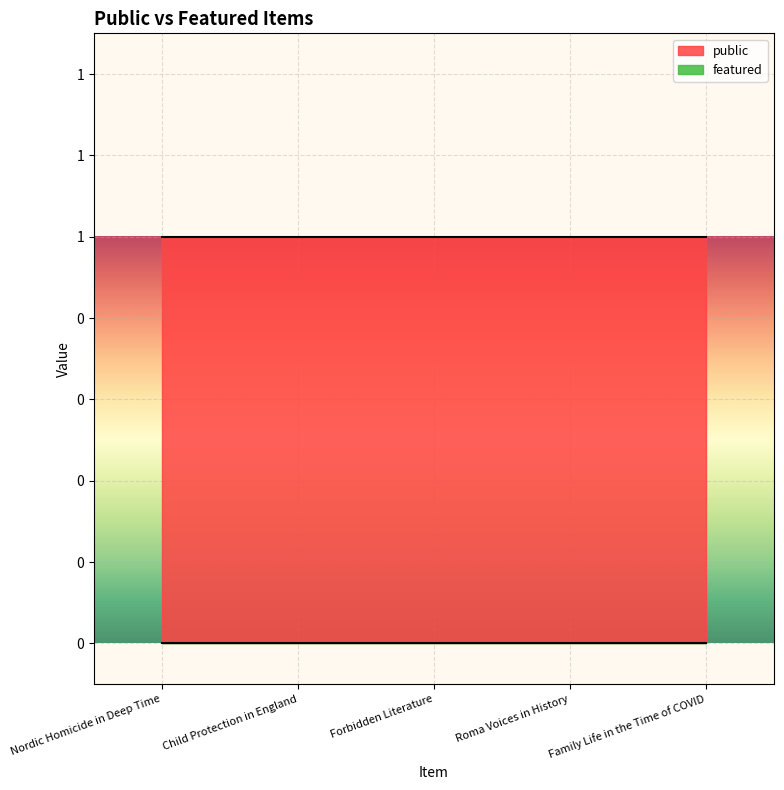

Is the value of public at Forbidden Literature greater than the value of featured at Forbidden Literature?

Yes